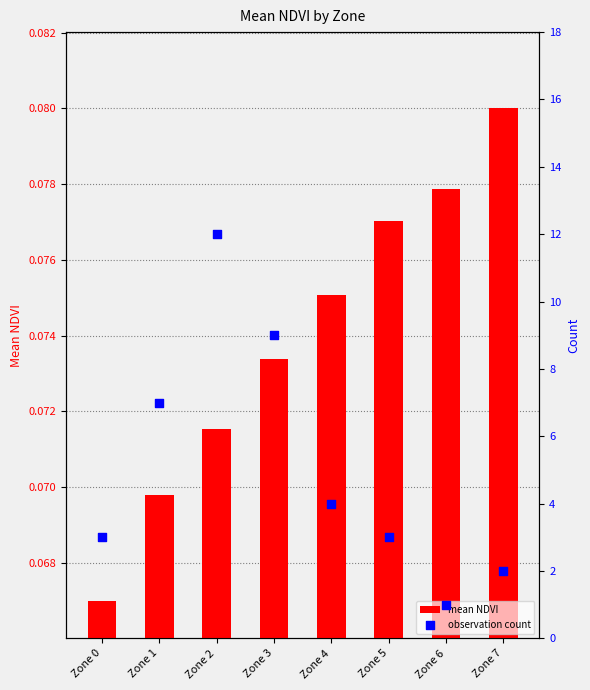

Which series has the largest total across all categories?

observation count